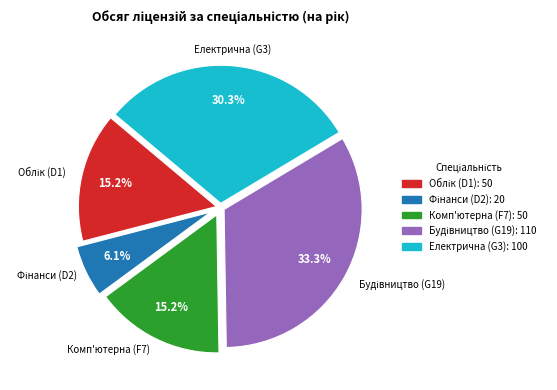

Does any single category account for the majority?

No